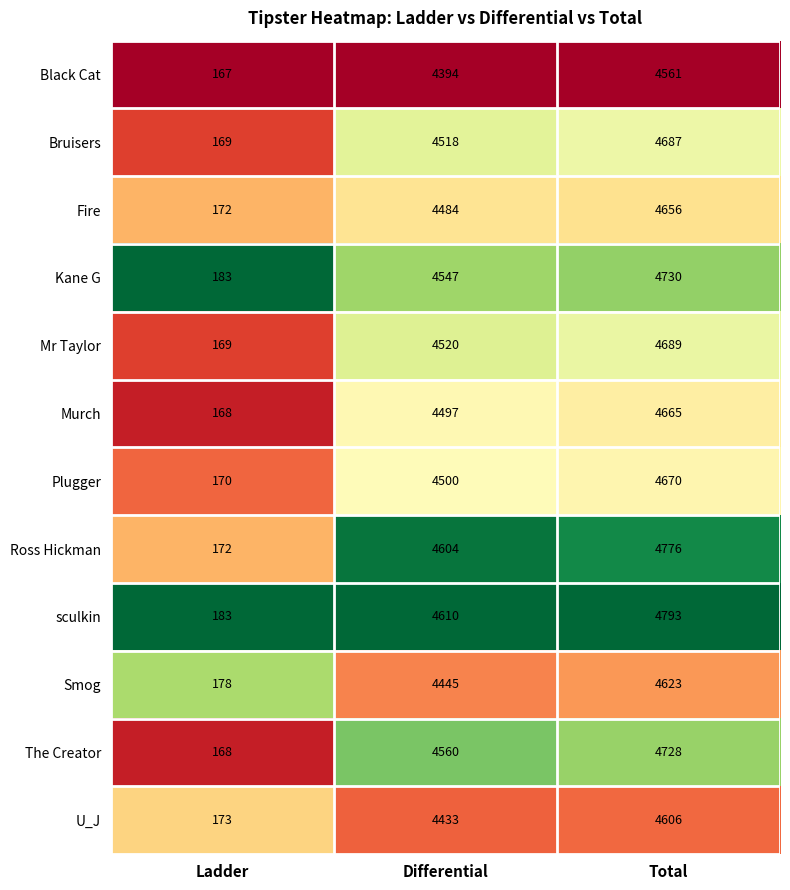

Which series has the largest range (max minus min)?

sculkin